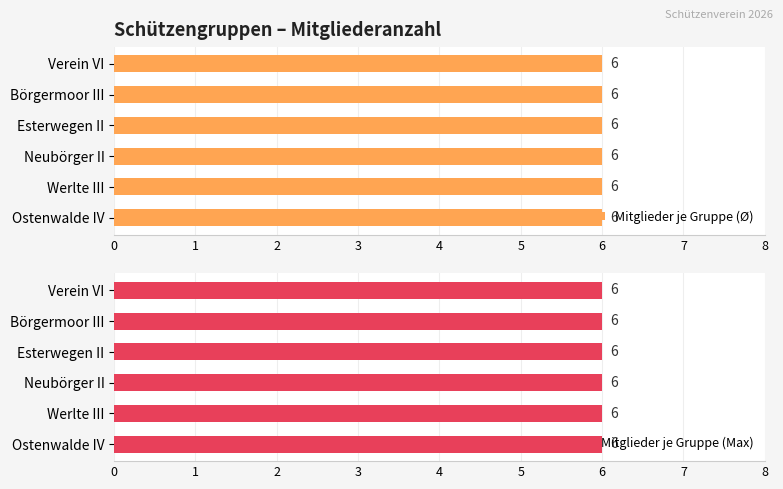

Are the bars grouped side by side (vs. stacked)?

Yes